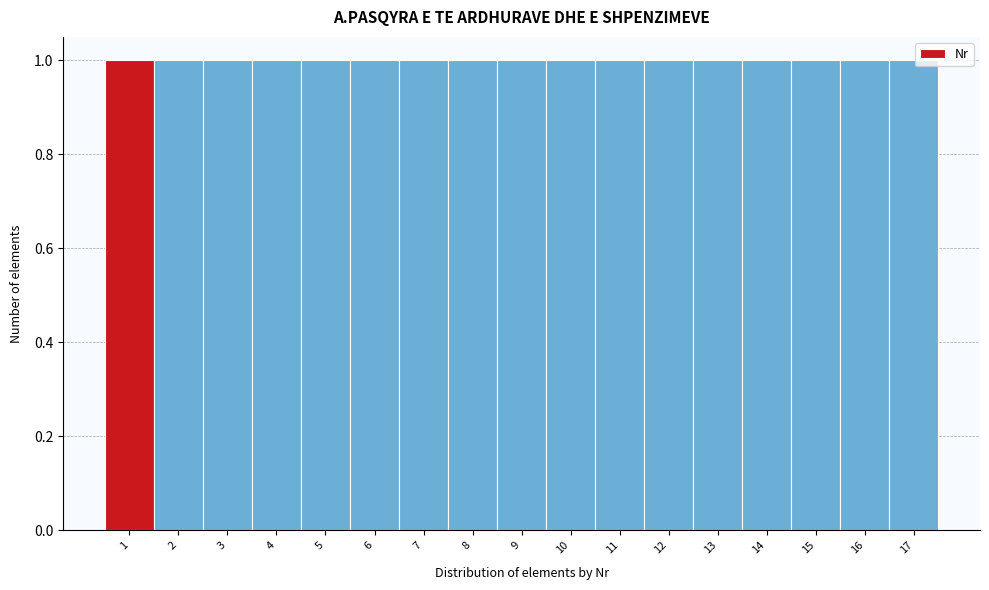

Reading left to right, transcribe this chart: for each bar, give the range it covers on the x-axis and its height. The values are not printed on the chart, so give them approximately, as read against the axis.

0.5 to 1.5: 1
1.5 to 2.5: 1
2.5 to 3.5: 1
3.5 to 4.5: 1
4.5 to 5.5: 1
5.5 to 6.5: 1
6.5 to 7.5: 1
7.5 to 8.5: 1
8.5 to 9.5: 1
9.5 to 10.5: 1
10.5 to 11.5: 1
11.5 to 12.5: 1
12.5 to 13.5: 1
13.5 to 14.5: 1
14.5 to 15.5: 1
15.5 to 16.5: 1
16.5 to 17.5: 1